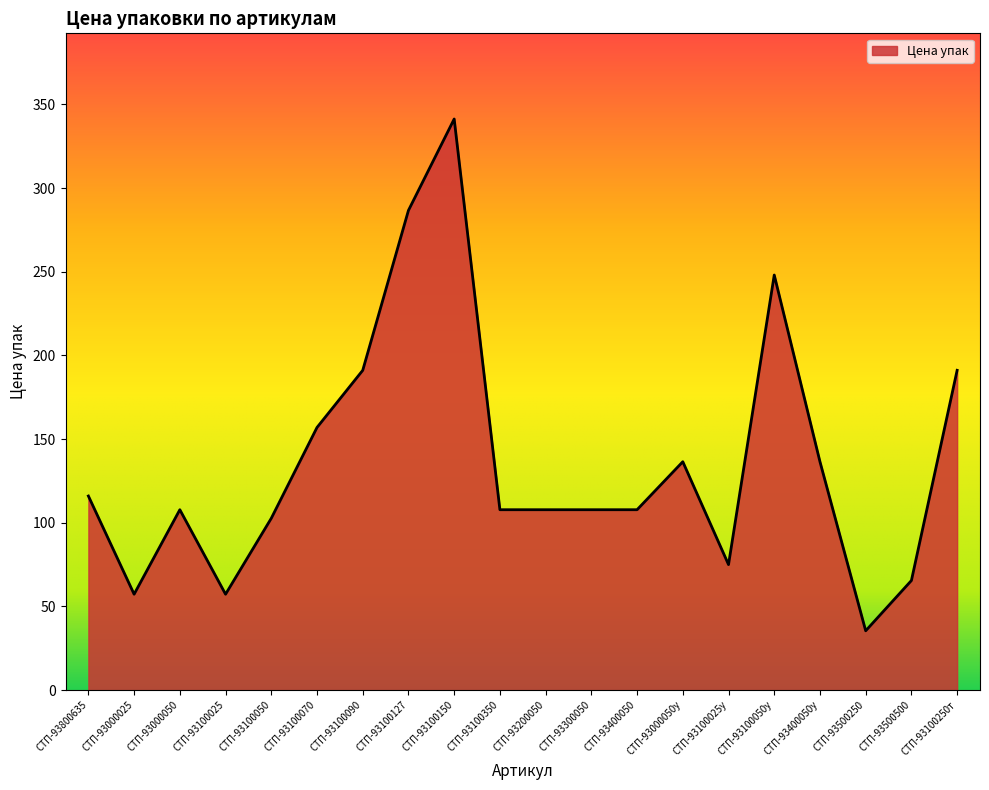

Reading left to right, what are all the values shown in this chart?

116.0	57.3	107.8	57.3	102.7	157.0	191.1	286.7	341.3	107.8	107.8	107.8	107.8	136.5	75.0	248.1	136.5	35.5	65.5	191.1